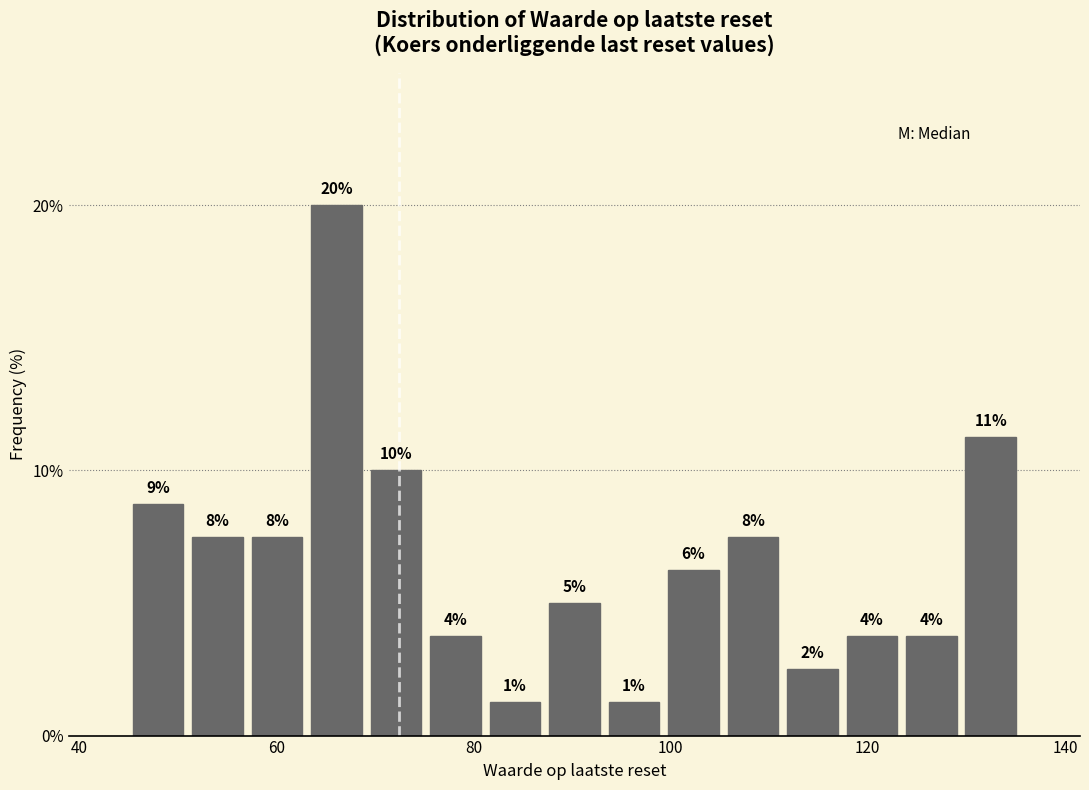

Read against the x-axis, roughly where is the centre of the tallest bar?

66